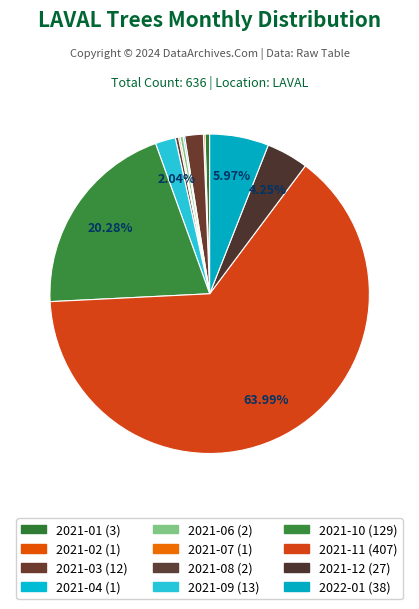

Count the number of slices in the pie.

12